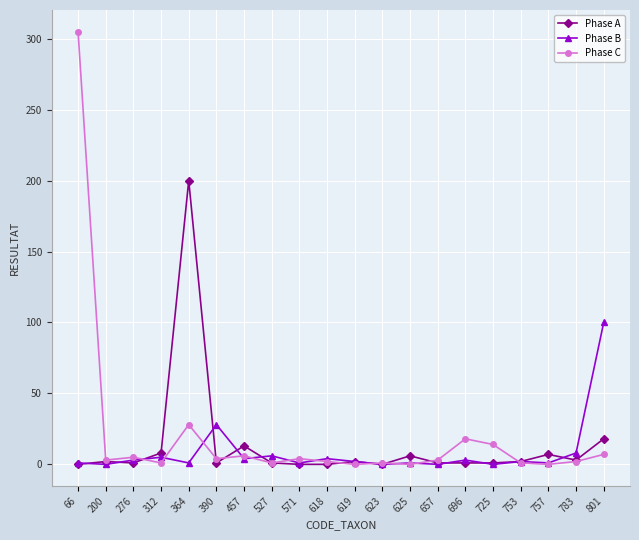

What are all the series names shown in the legend?

Phase A, Phase B, Phase C